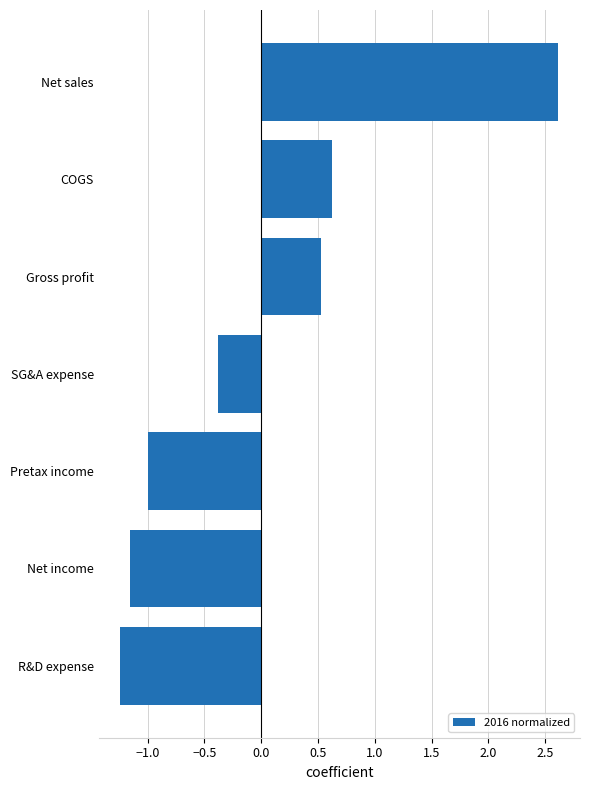

What is the smallest value displayed?

-1.2